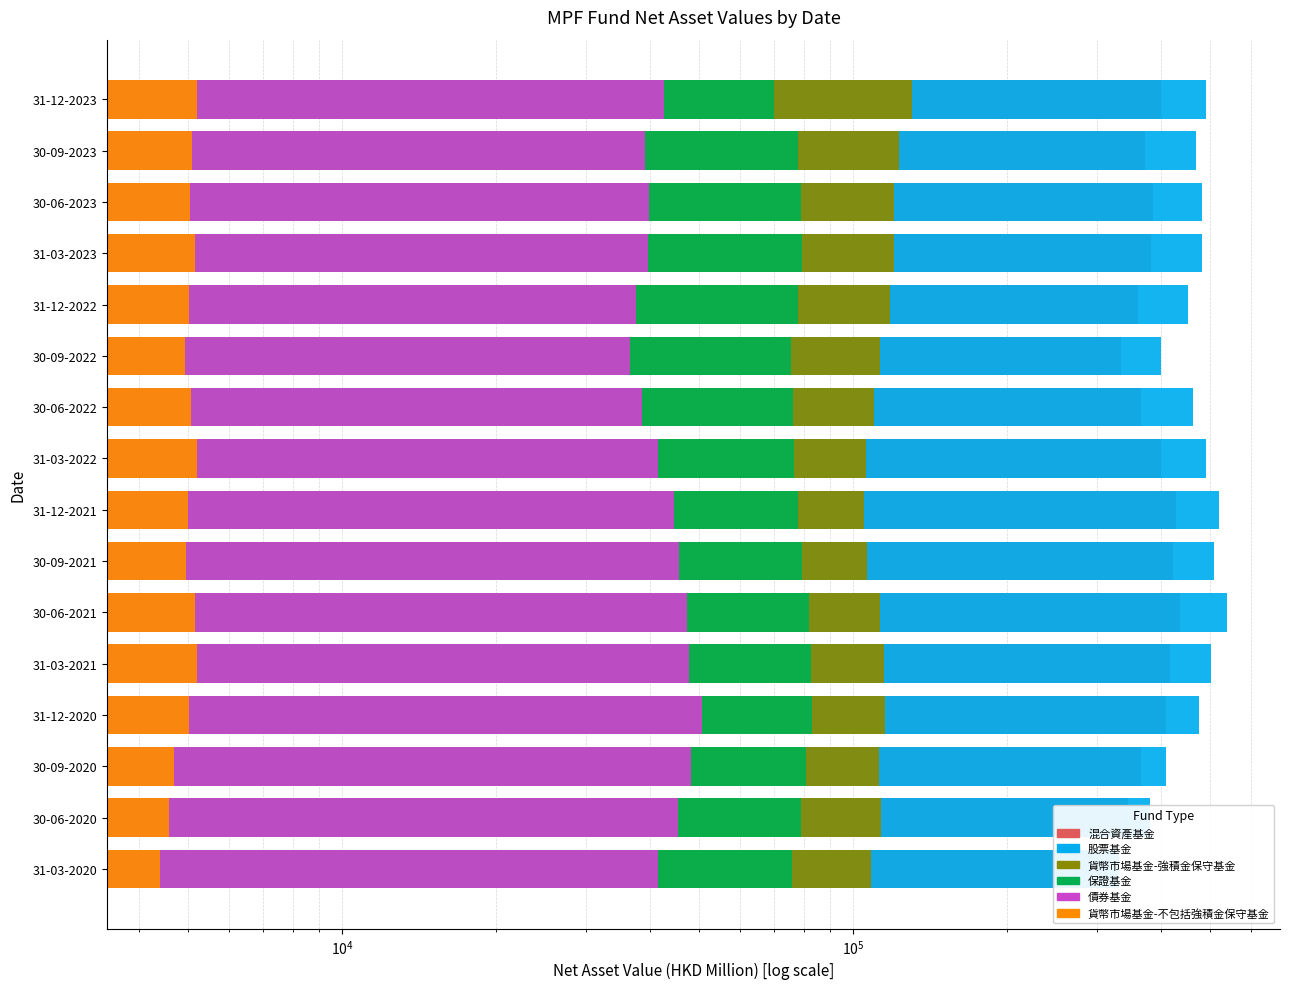

At how many categories does at least one series exceed 218294?

16